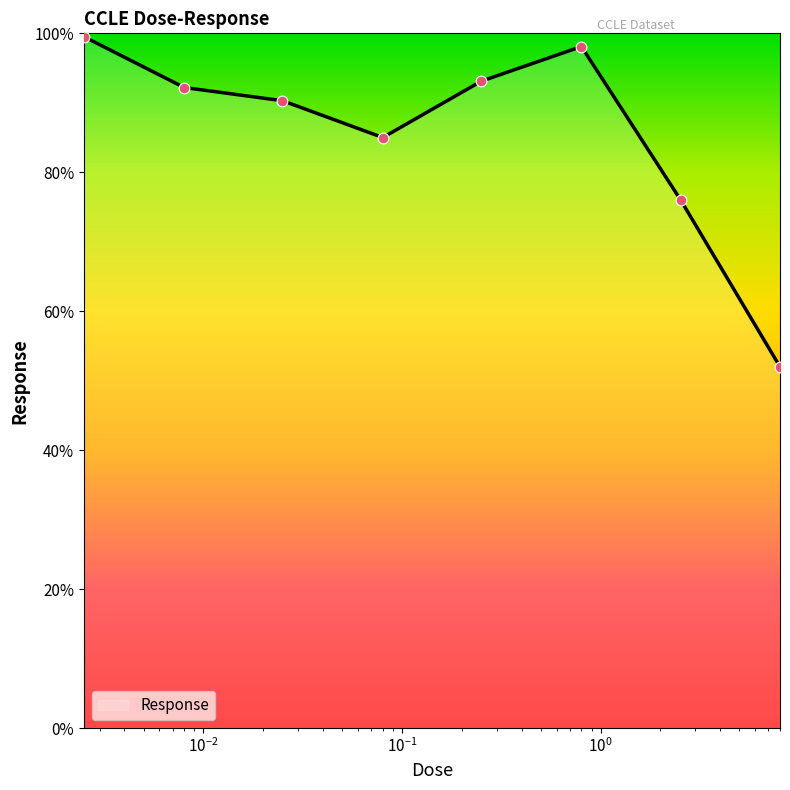

True or false: there are more than 0 points higher than both neighbors.

True